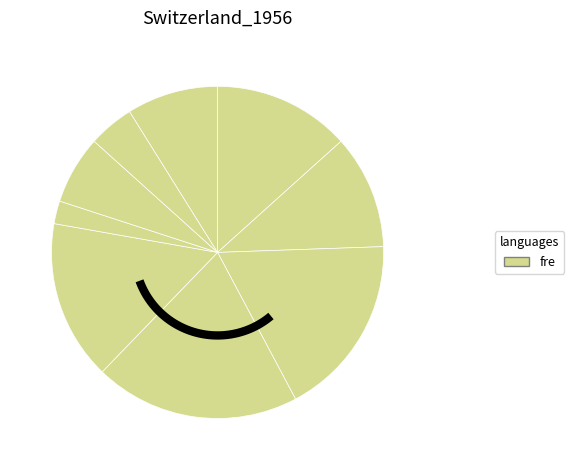

Does 8 account for over 50% of the chart?

No